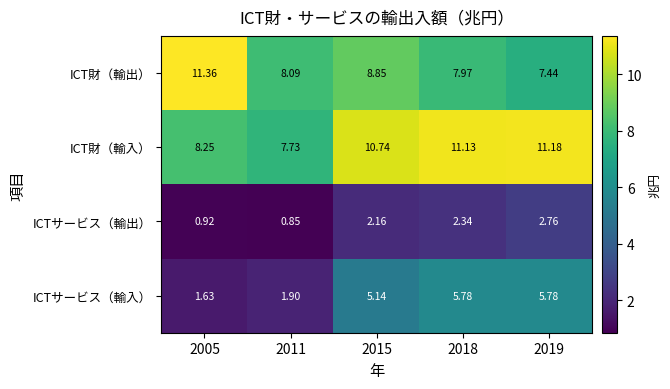

At 2005, list the series in order from smallest to largest.

ICTサービス（輸出）, ICTサービス（輸入）, ICT財（輸入）, ICT財（輸出）